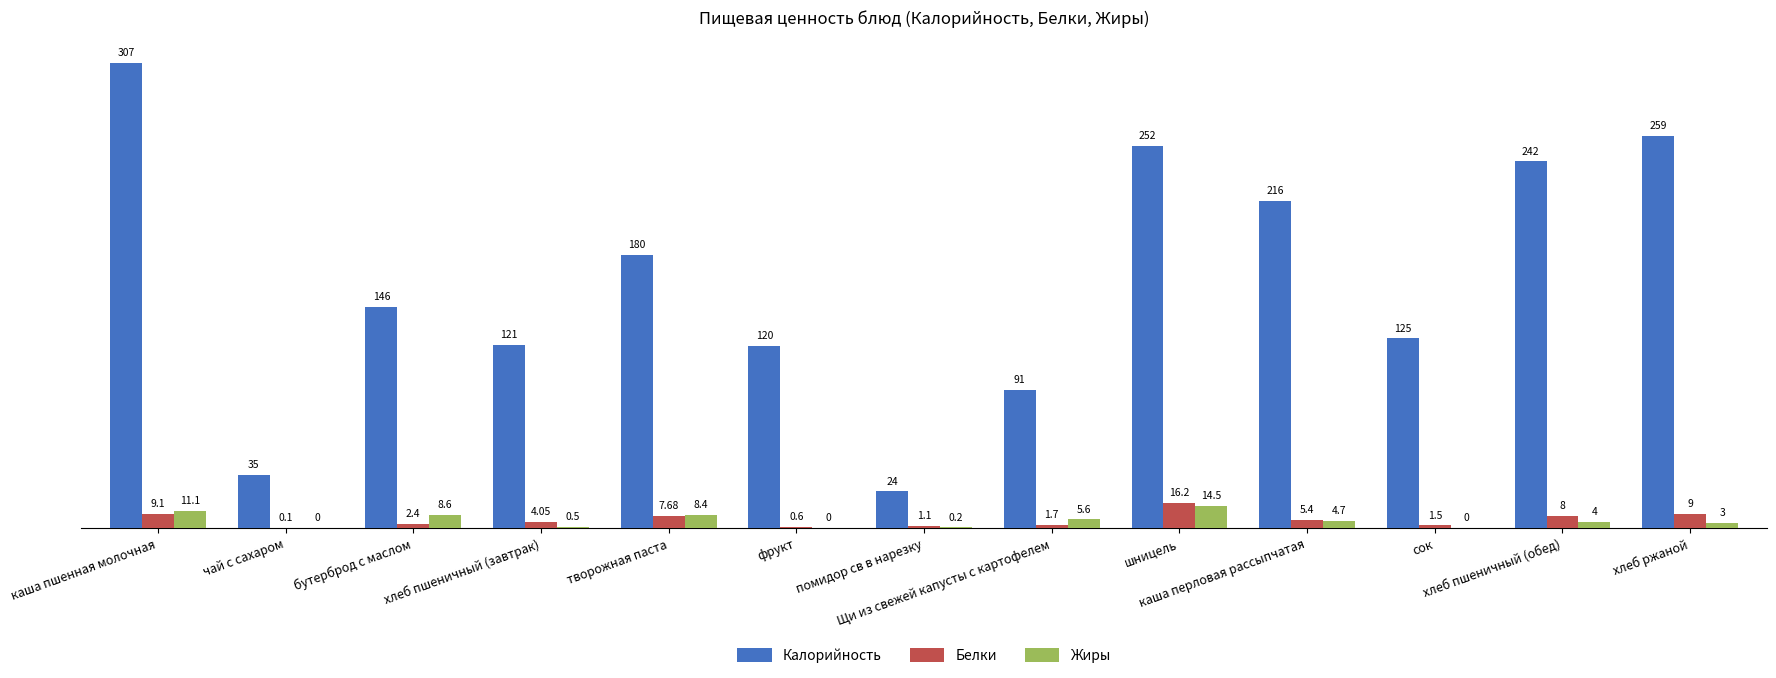

What is the sum of the Жиры values at чай с сахаром and каша пшенная молочная?

11.1